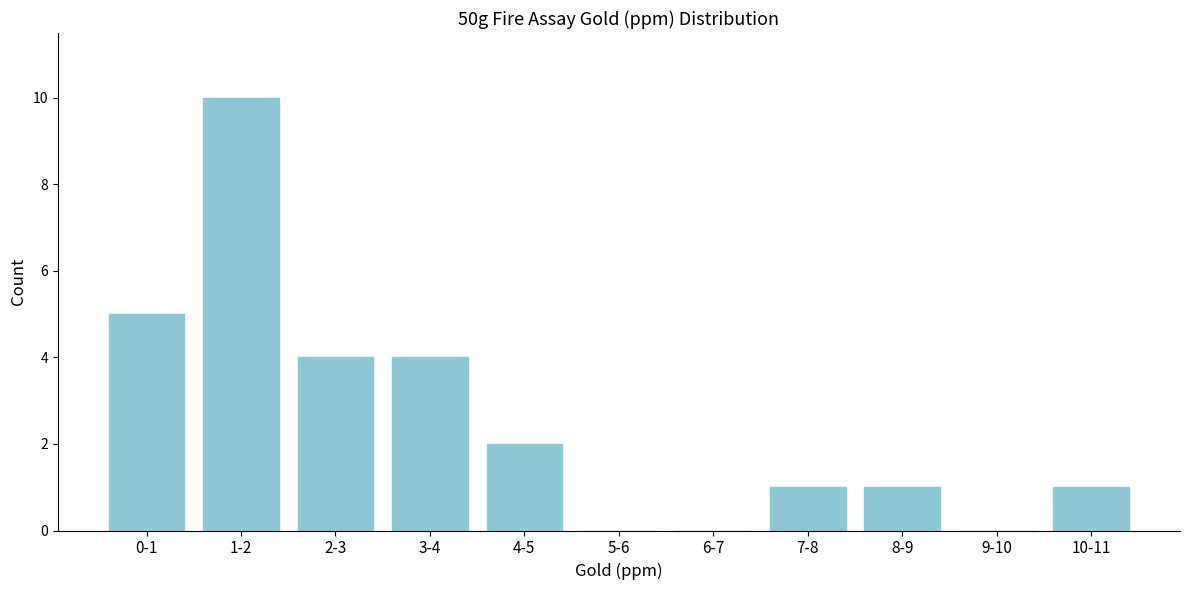

Reading right to left, what are all the values shown in this chart?

10-11=1	9-10=0	8-9=1	7-8=1	6-7=0	5-6=0	4-5=2	3-4=4	2-3=4	1-2=10	0-1=5